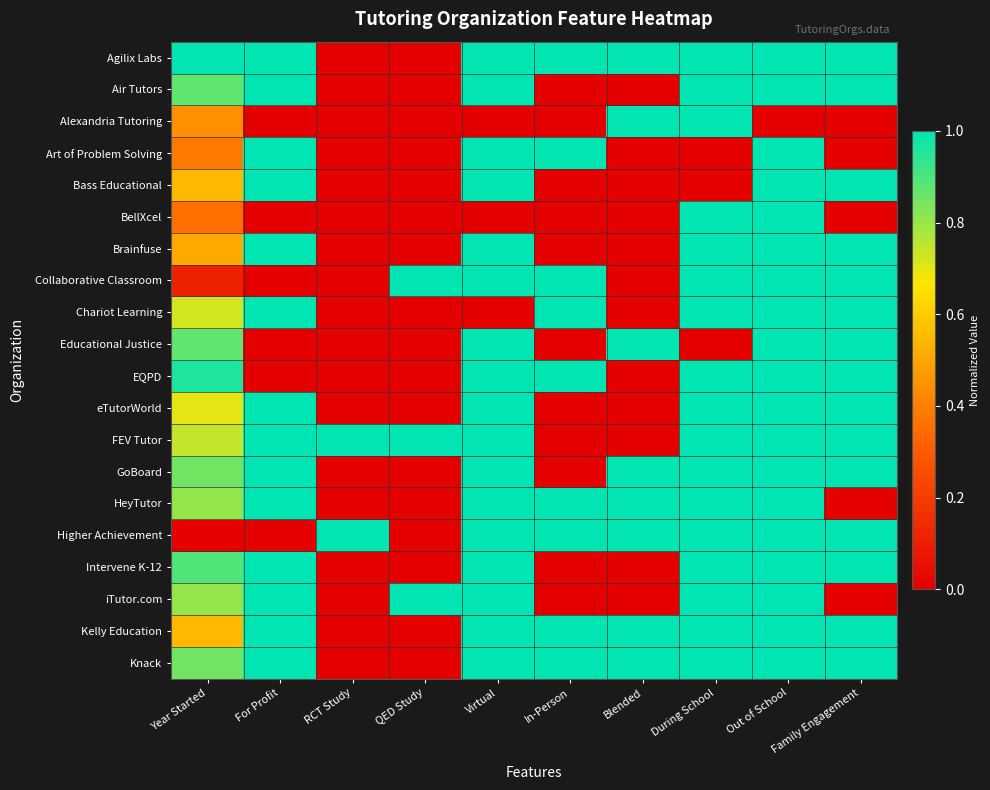

At Family Engagement, list the series in order from smallest to largest.

Alexandria Tutoring, Art of Problem Solving, BellXcel, HeyTutor, iTutor.com, Agilix Labs, Air Tutors, Bass Educational, Brainfuse, Collaborative Classroom, Chariot Learning, Educational Justice, EQPD, eTutorWorld, FEV Tutor, GoBoard, Higher Achievement, Intervene K-12, Kelly Education, Knack